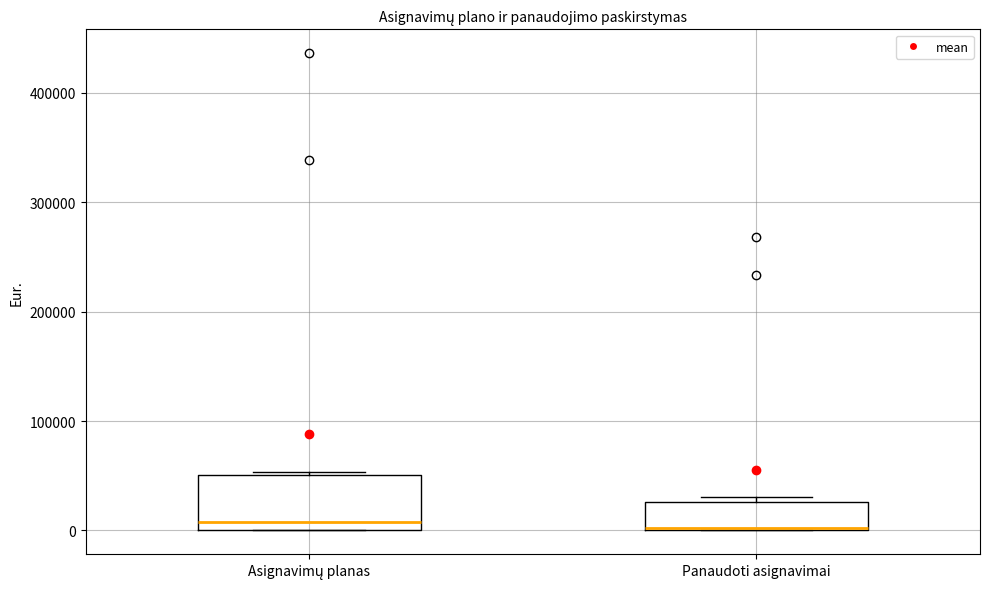

Reading left to right, read every box against the y-axis: the position of its median line, the range the box covers, and the ends of its whiskers. The values are not printed on the chart, so give them approximately, as read against the axis.

Asignavimų planas: median 10000, box 0 to 50000, whiskers 0 to 50000
Panaudoti asignavimai: median 0, box 0 to 30000, whiskers 0 to 30000 (just above the box's upper edge)